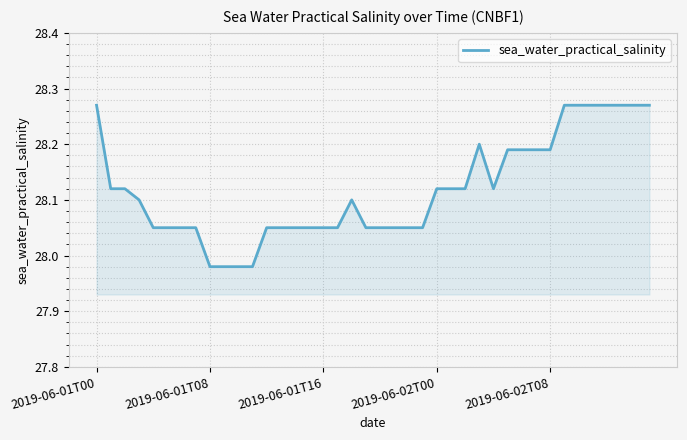

What is the difference between the maximum and minimum values?

0.3